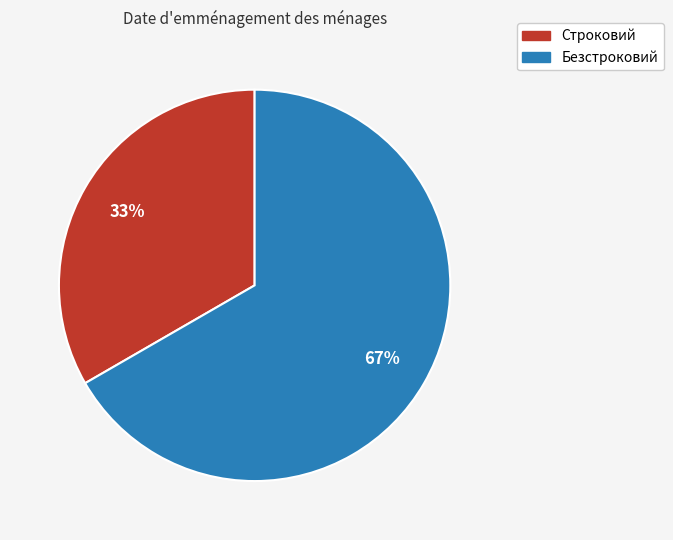

To the nearest percent, what portion does Строковий represent?

33%